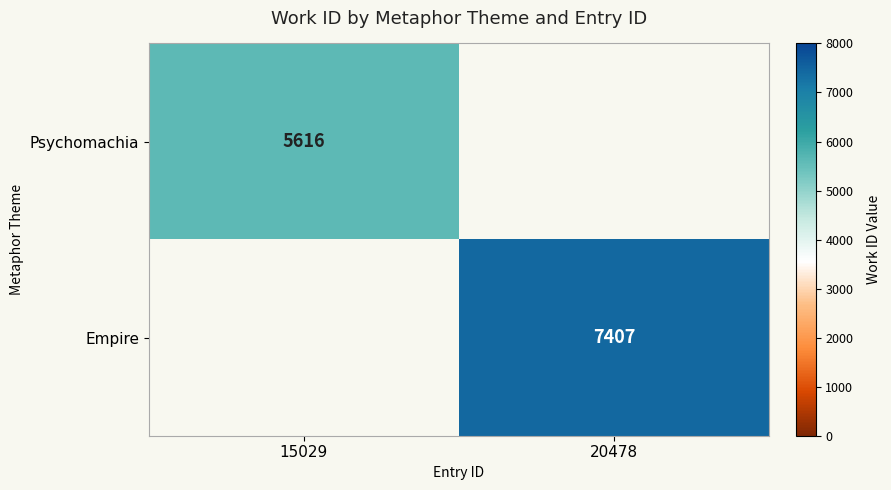

Is it true that Psychomachia equals 5616 at 15029?

True